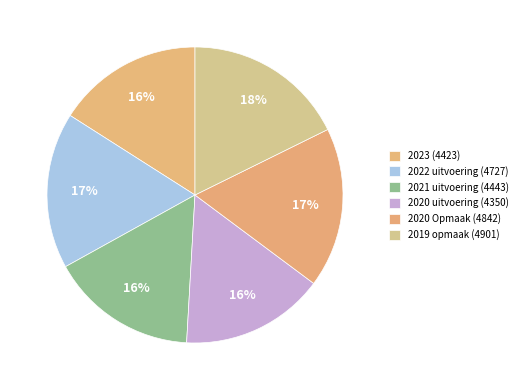

To the nearest percent, what percentage of the pie is 2019 opmaak (4901)?

18%